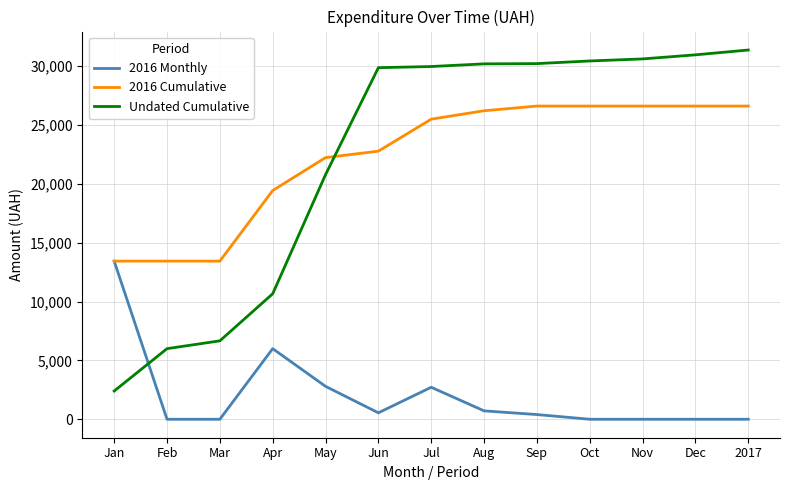

At how many categories does at least one series exceed 26433?

8